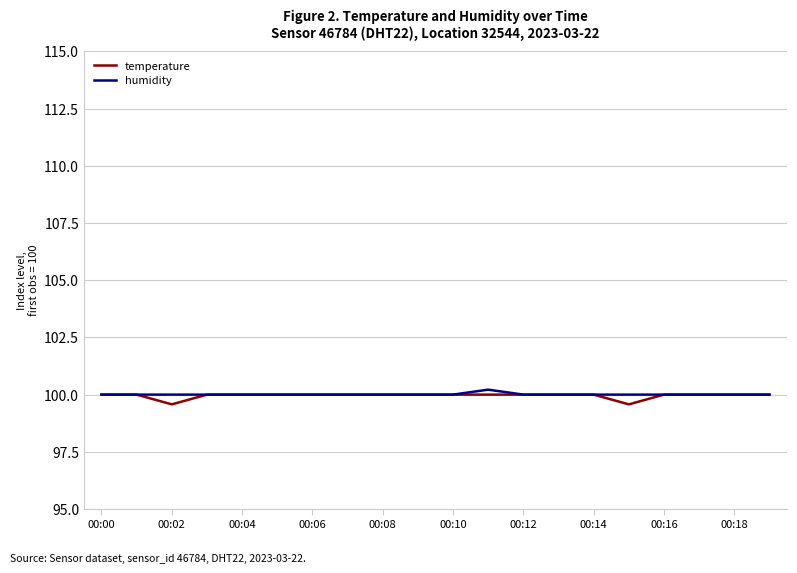

What is the lowest value of the temperature series?

99.6